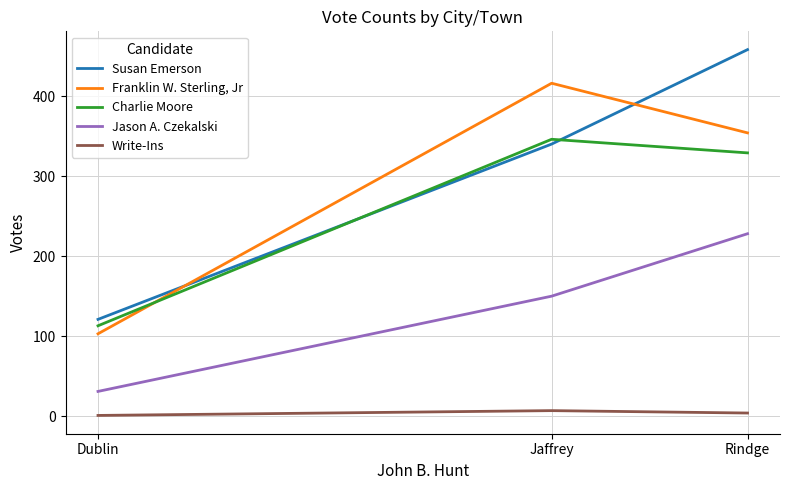

What is the maximum value shown in the chart?

458